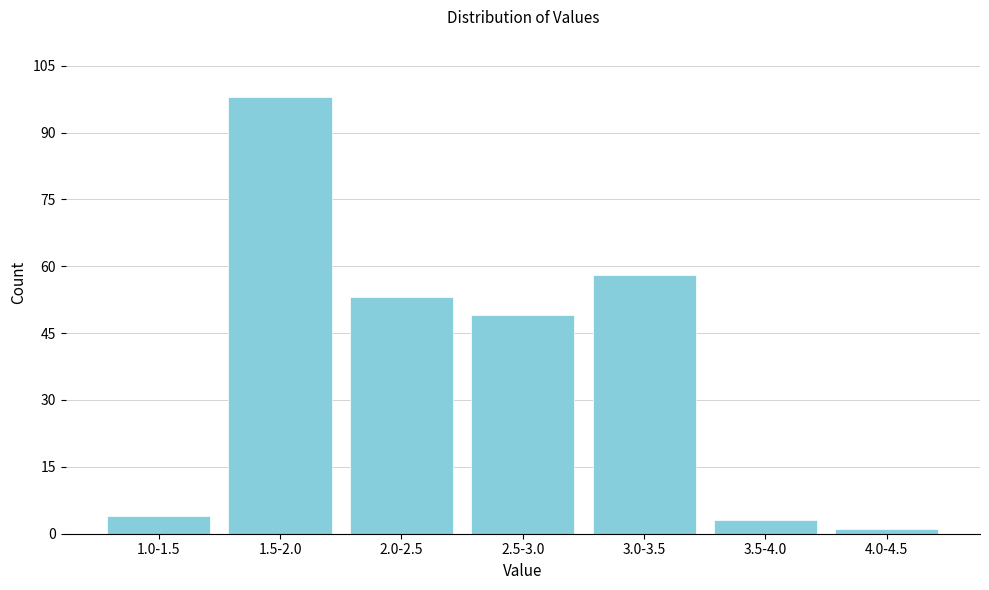

Reading left to right, what are all the values shown in this chart?

1.0-1.5=4	1.5-2.0=98	2.0-2.5=53	2.5-3.0=49	3.0-3.5=58	3.5-4.0=3	4.0-4.5=1